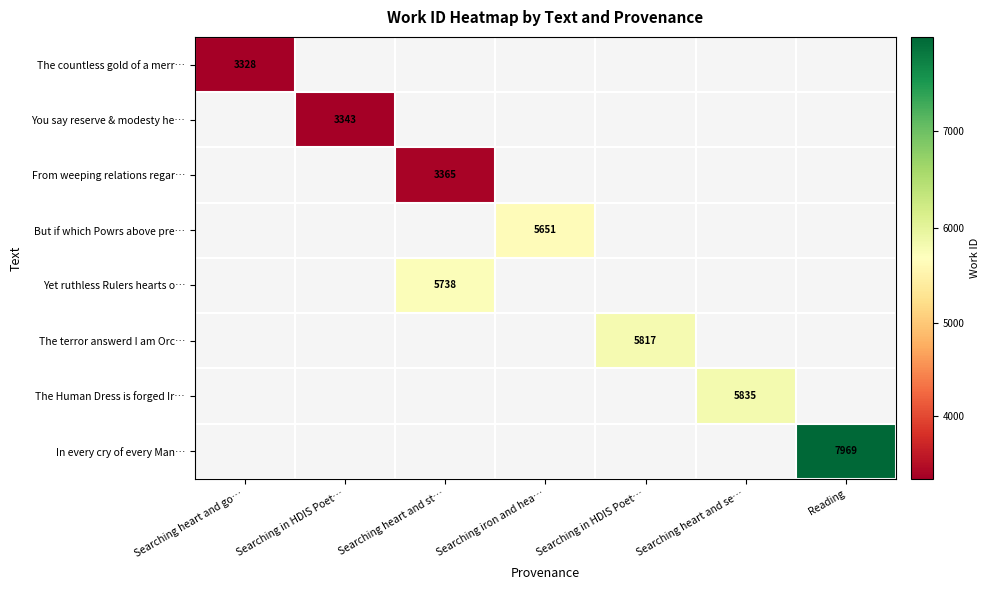

Rank the series by their maximum value, from lowest to highest.

The countless gold of a merr…, You say reserve & modesty he…, From weeping relations regar…, But if which Powrs above pre…, Yet ruthless Rulers hearts o…, The terror answerd I am Orc…, The Human Dress is forged Ir…, In every cry of every Man…